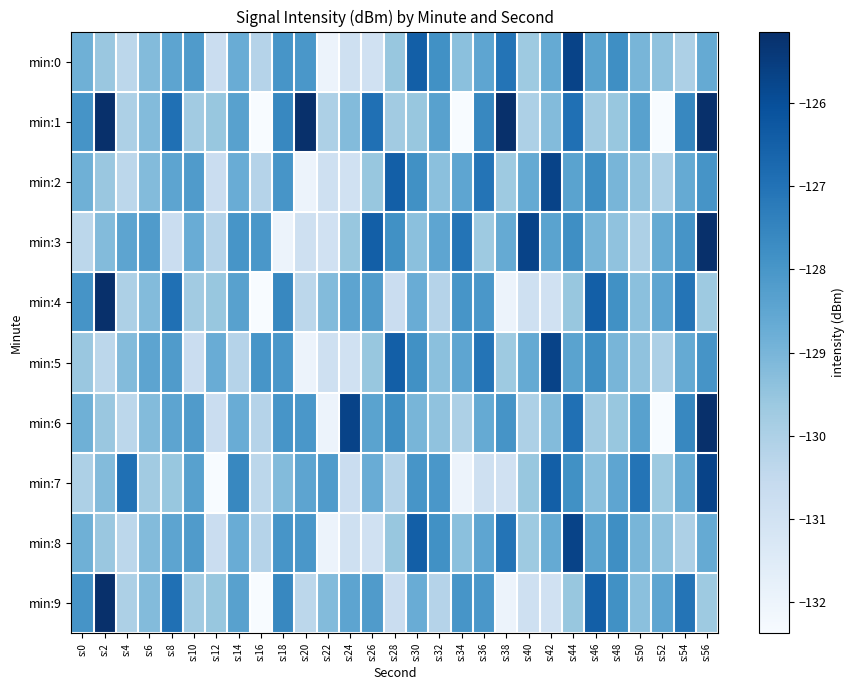

Which series has the largest range (max minus min)?

min:1